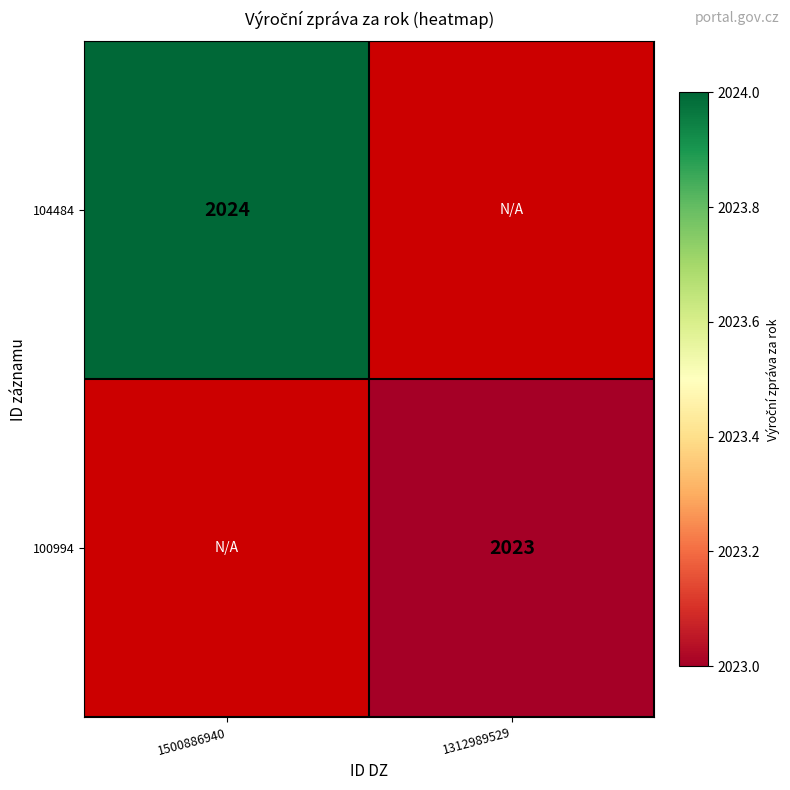

True or false: 104484 has a value of 3465 at 1500886940.

False